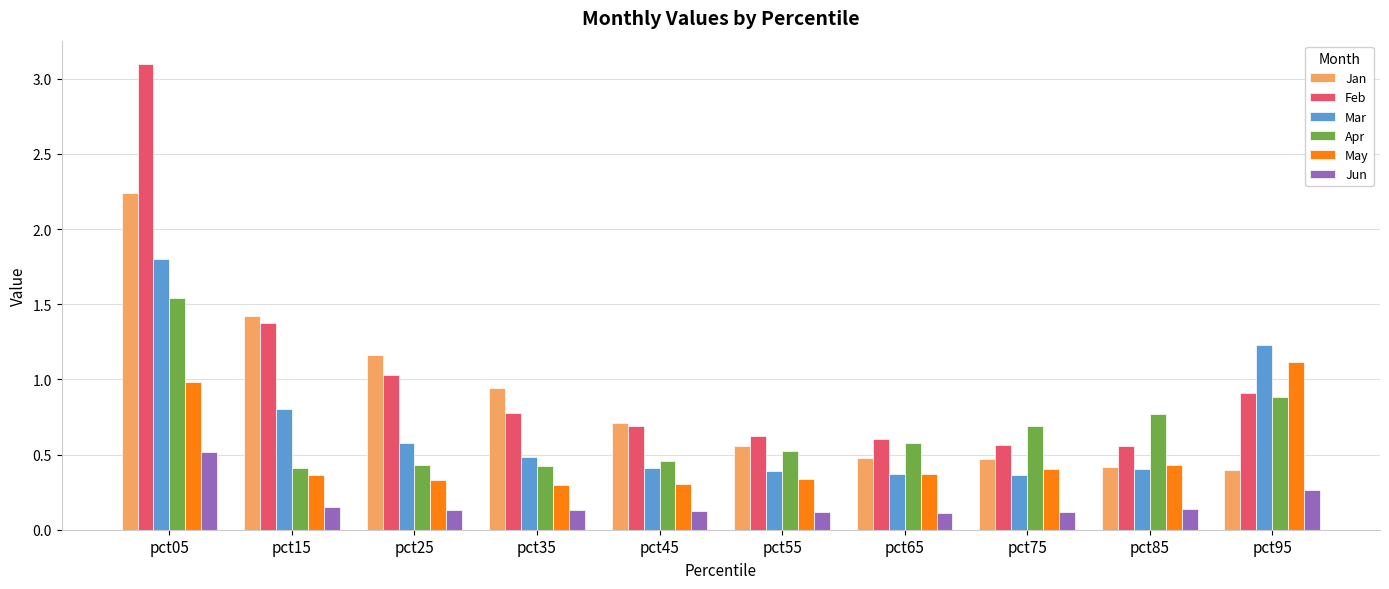

Which label corresponds to the largest value in the chart?

pct05